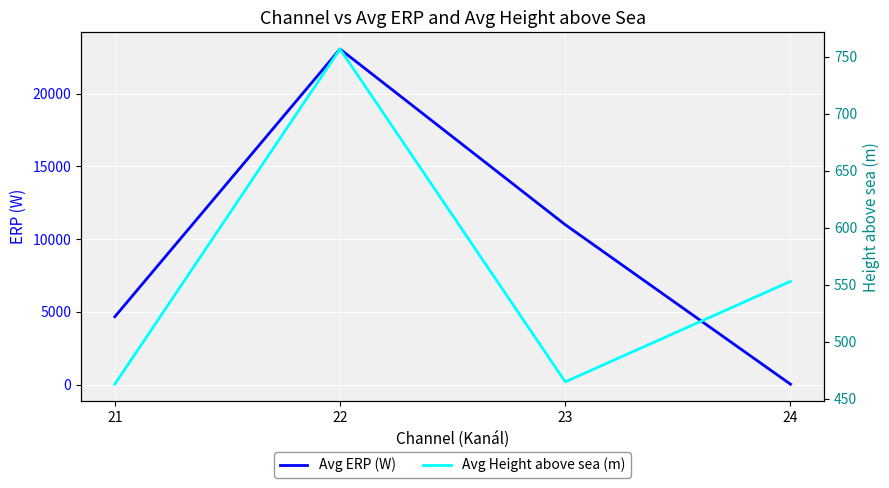

What is the average value of the Avg Height above sea (m) series?

559.3